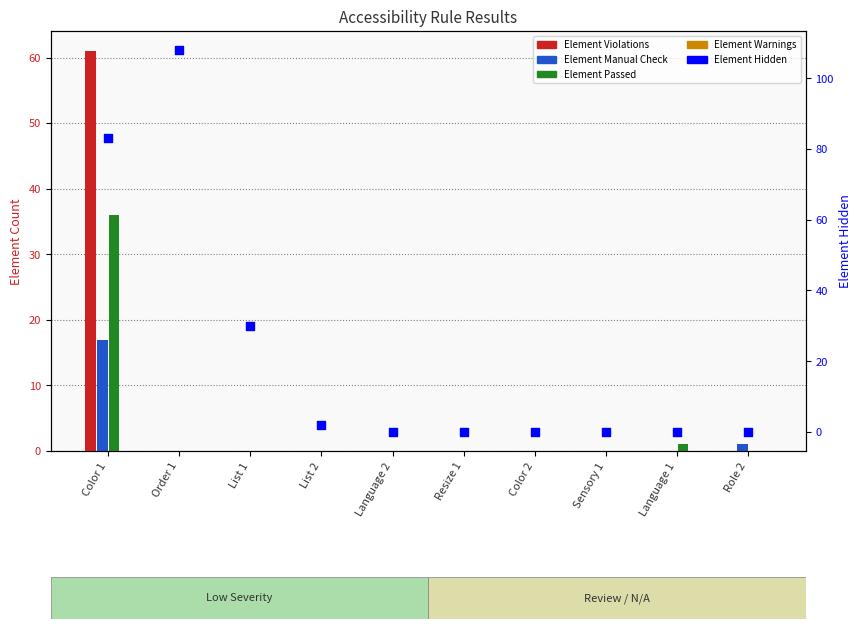

What are all the series names shown in the legend?

Element Violations, Element Manual Check, Element Passed, Element Warnings, Element Hidden